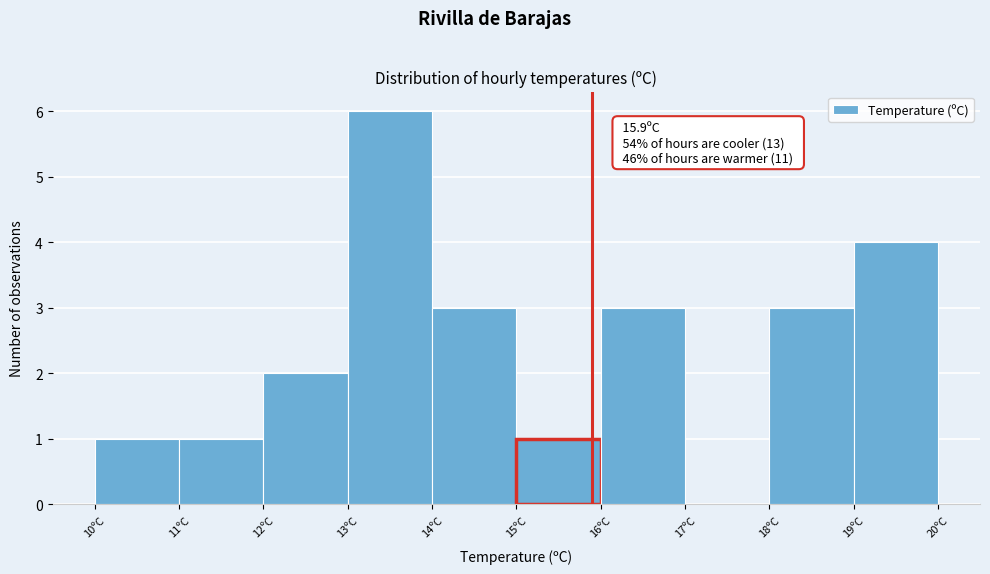

Which range on the x-axis has the tallest bar?

13 to 14